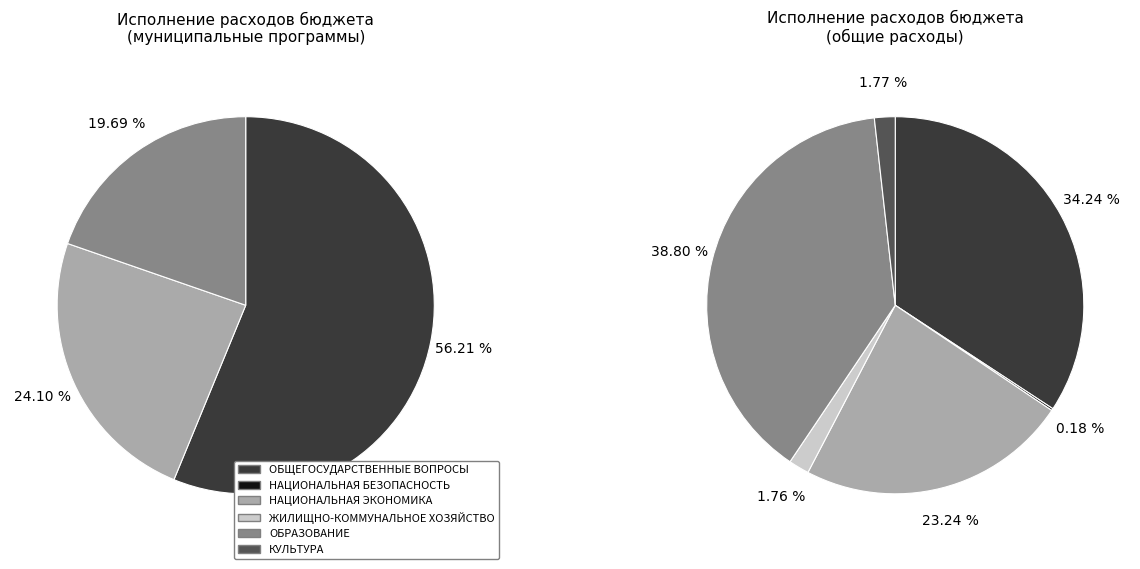

Which category has the smallest portion of the pie?

НАЦИОНАЛЬНАЯ БЕЗОПАСНОСТЬ